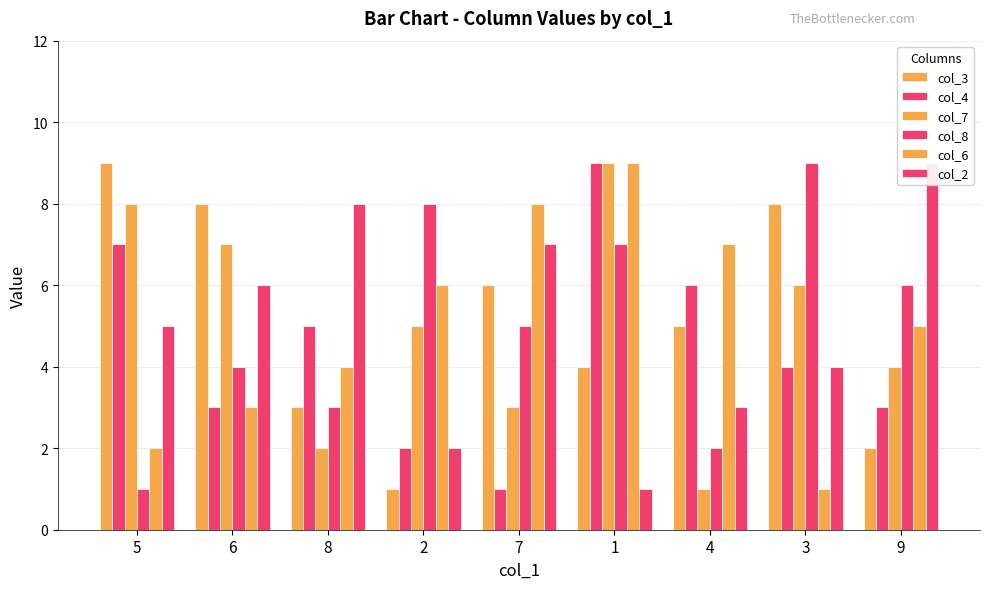

Which label corresponds to the smallest value in the chart?

2